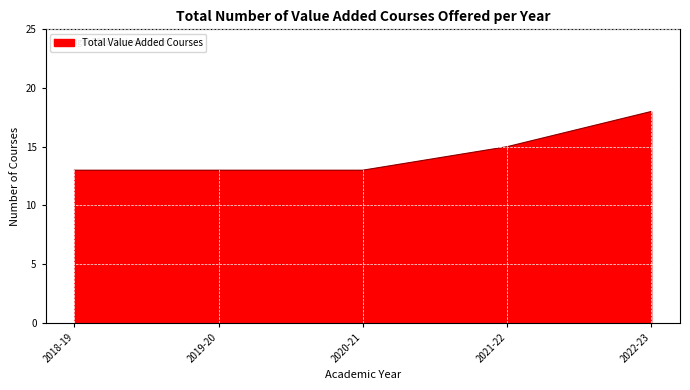

What is the ratio of the value at 2022-23 to the value at 2018-19?

1.4